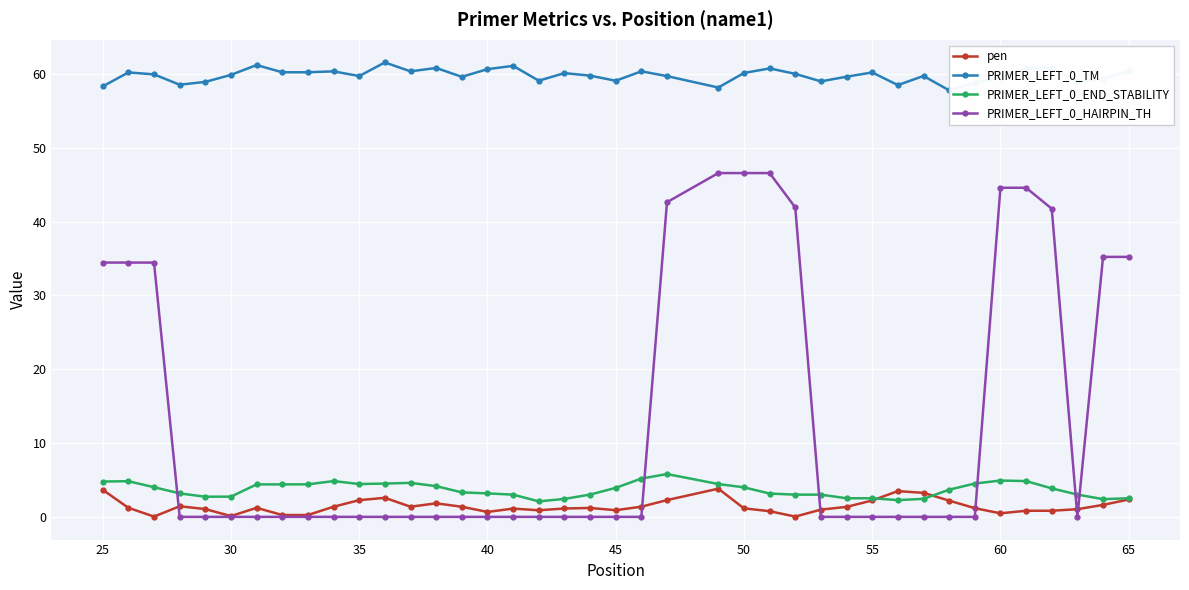

Rank the series by their maximum value, from highest to lowest.

PRIMER_LEFT_0_TM, PRIMER_LEFT_0_HAIRPIN_TH, PRIMER_LEFT_0_END_STABILITY, pen